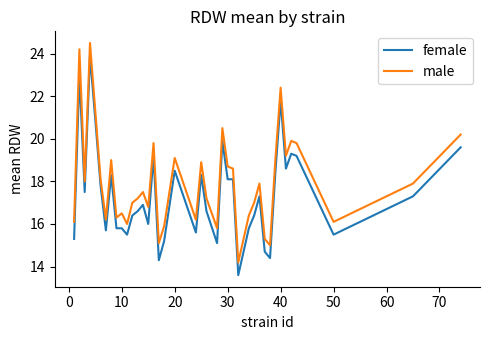

True or false: male and female intersect in this chart.

False